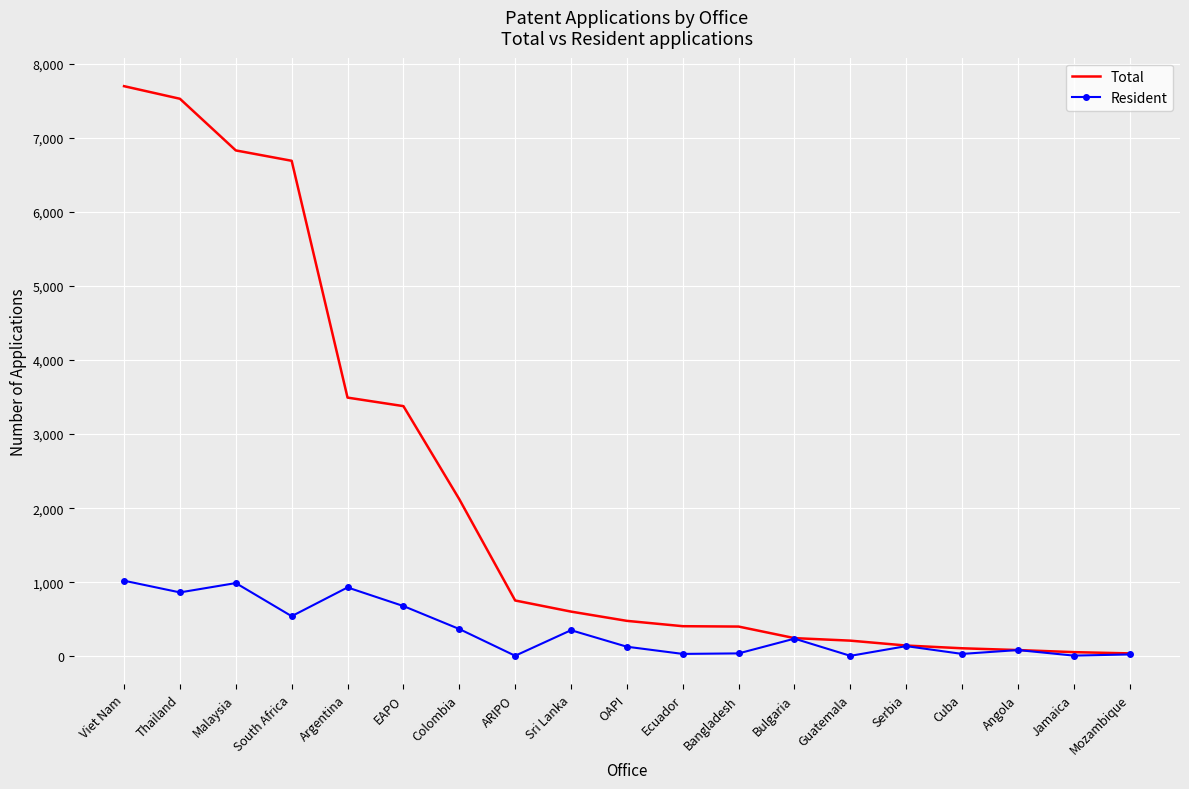

What is the smallest value displayed?

7